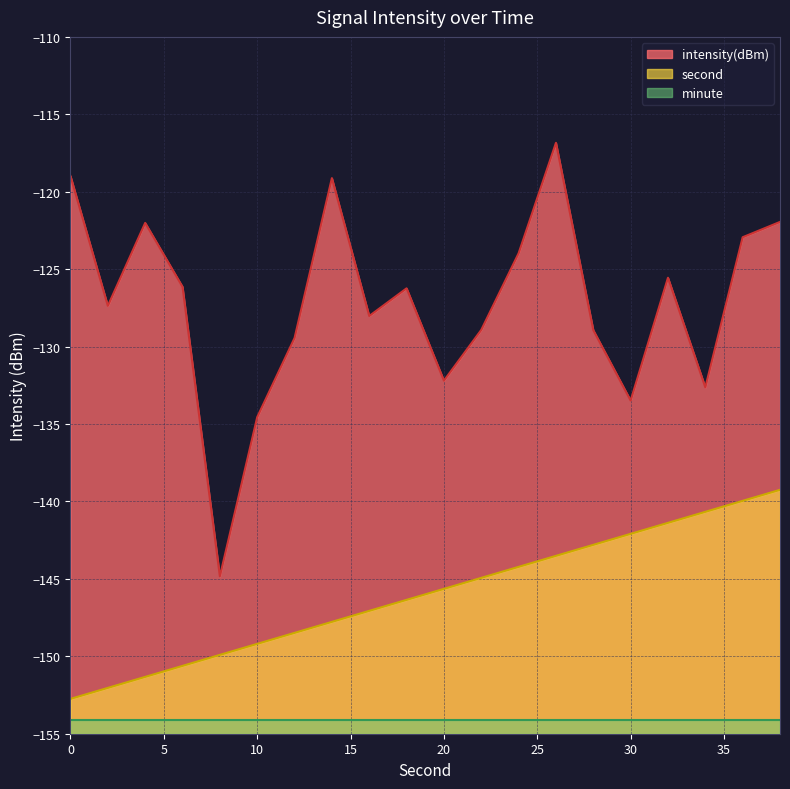

How many data points does each series have?

20